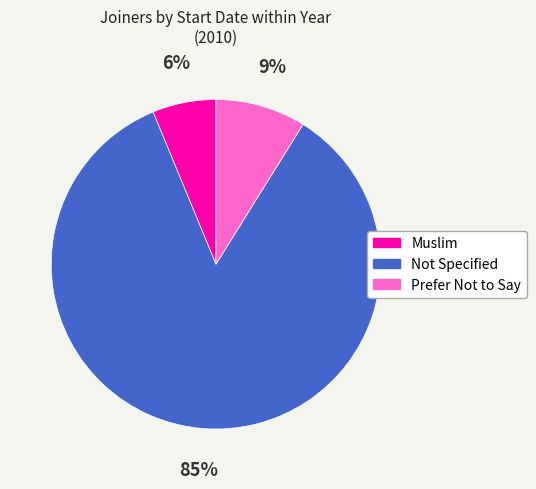

Is there any slice that represents more than half of the pie?

Yes